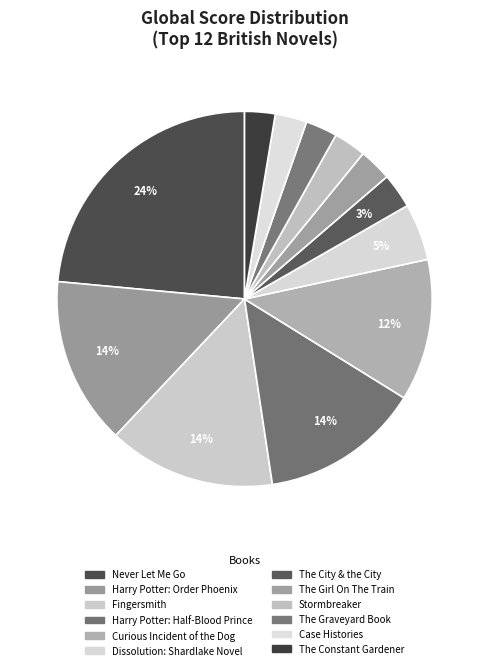

What portion of the pie excludes Curious Incident of the Dog?

87.8%